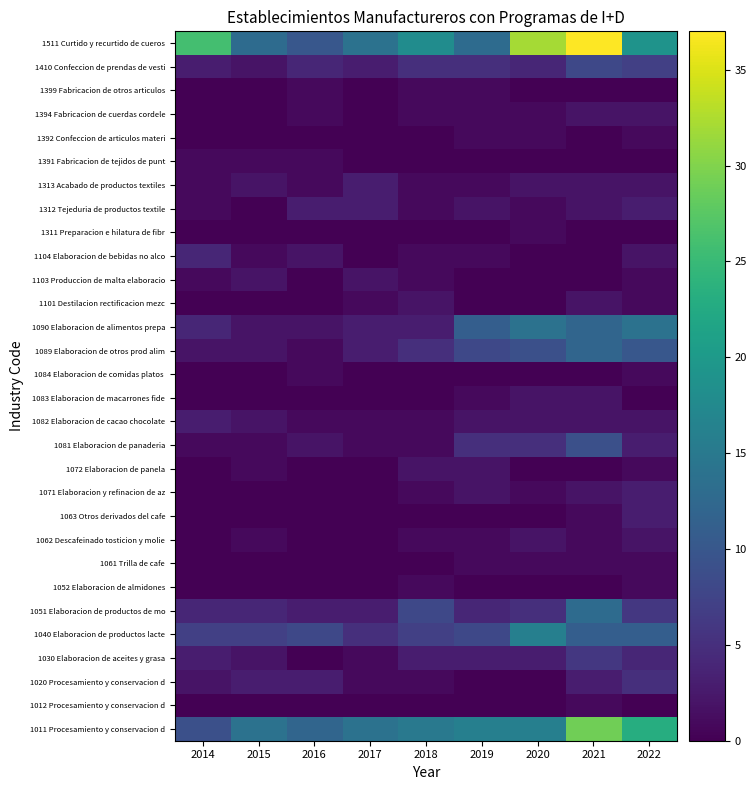

What is the difference between the highest and lowest values at 2020?

32